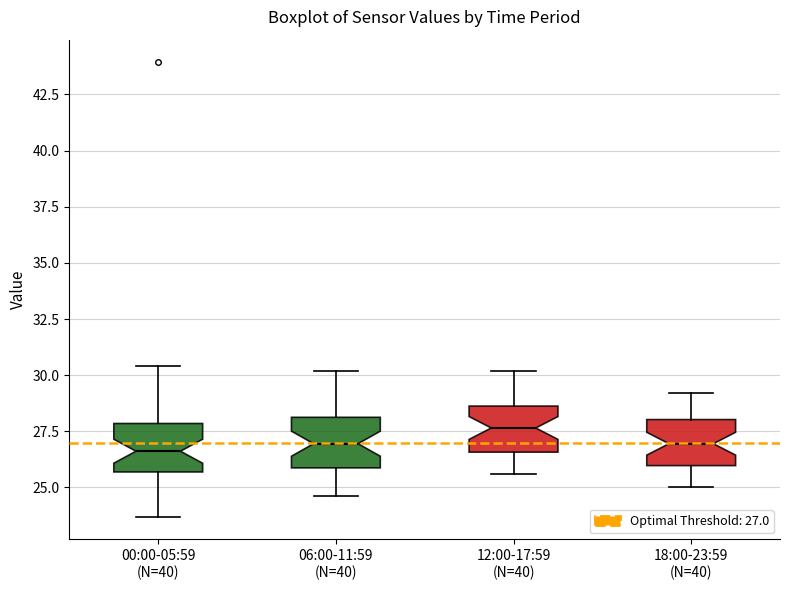

Where does the lower whisker of the box for 12:00-17:59 (N=40) end on the y-axis? The values are not printed on the chart, so give them approximately, as read against the axis.

25.5